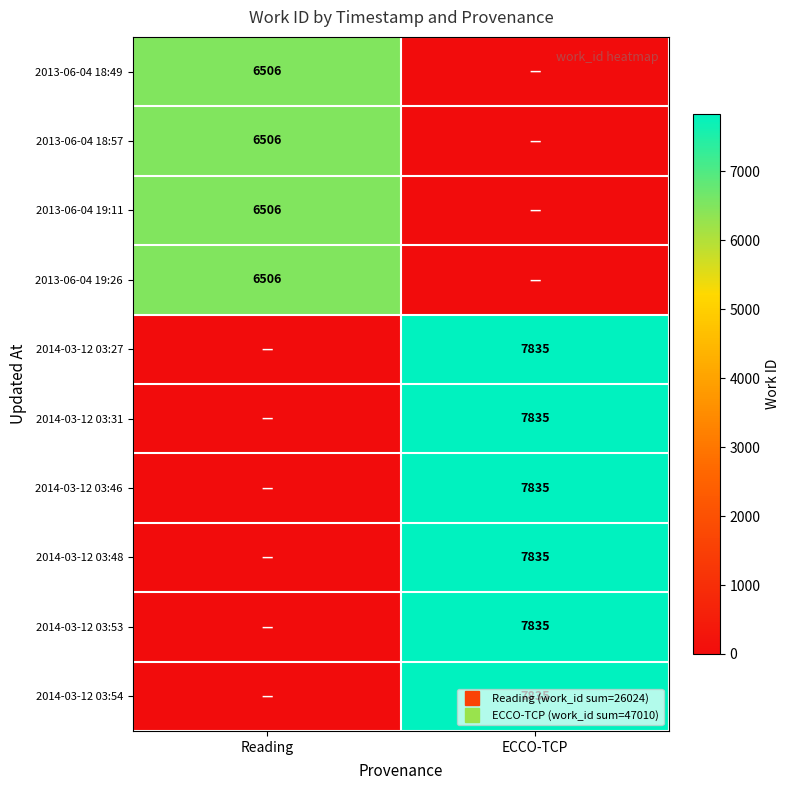

Is the value of 2013-06-04 19:11 at ECCO-TCP greater than the value of 2014-03-12 03:48 at ECCO-TCP?

No